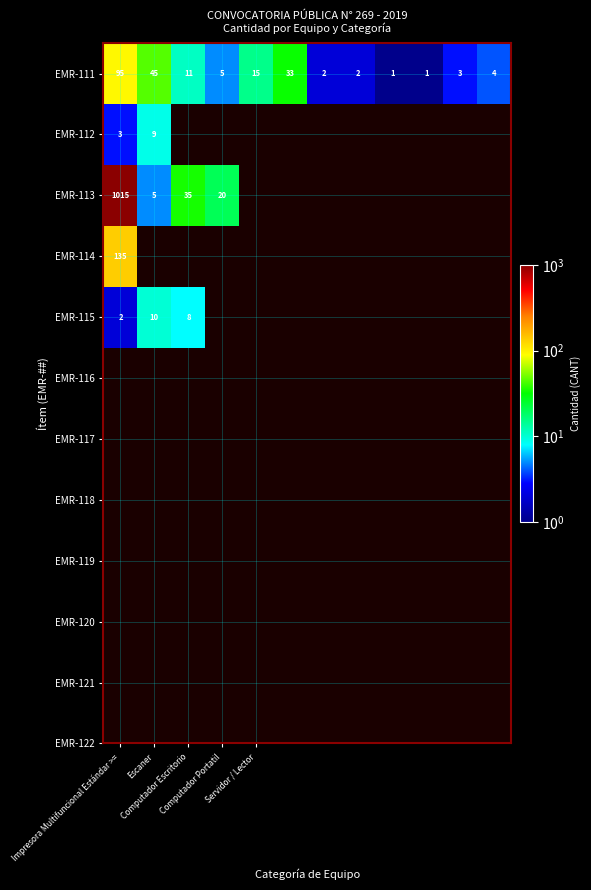

True or false: EMR-111 has a value of 11.2 at Escaner.

False